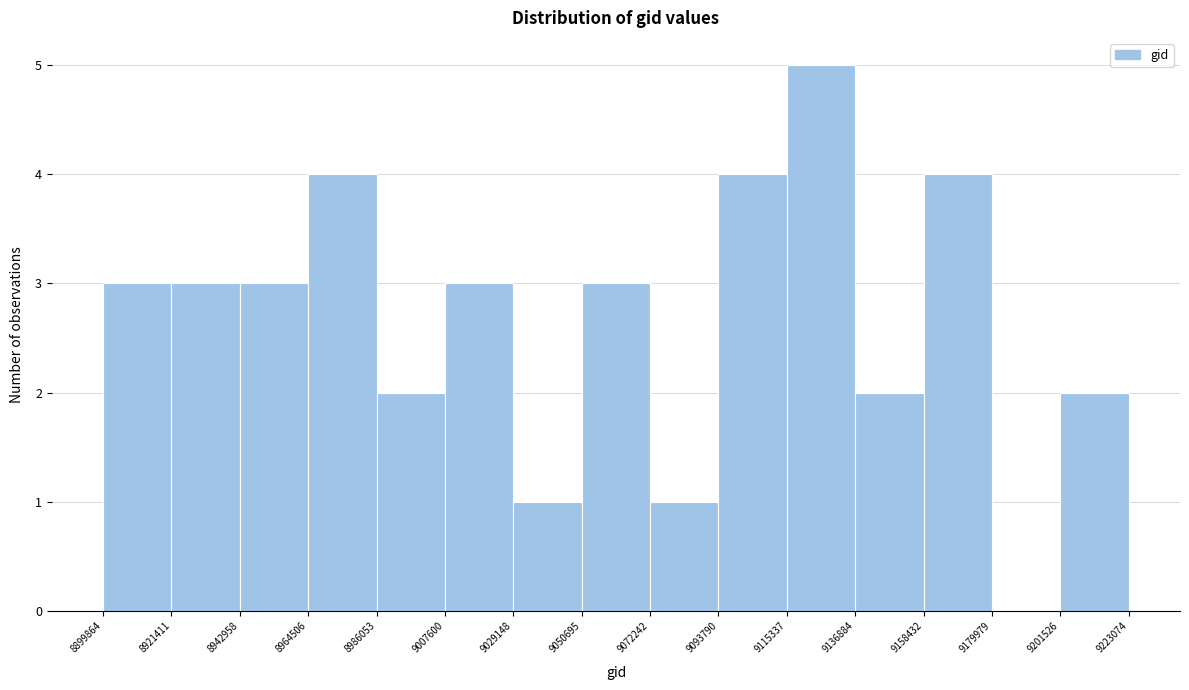

Reading left to right, transcribe this chart: for each bar, give the range it covers on the x-axis and its height. The values are not printed on the chart, so give them approximately, as read against the axis.

8899864 to 8921411: 3
8921411 to 8942958: 3
8942958 to 8964506: 3
8964506 to 8986053: 4
8986053 to 9007600: 2
9007600 to 9029148: 3
9029148 to 9050695: 1
9050695 to 9072242: 3
9072242 to 9093790: 1
9093790 to 9115337: 4
9115337 to 9136884: 5
9136884 to 9158432: 2
9158432 to 9179979: 4
9179979 to 9201526: 0
9201526 to 9223074: 2